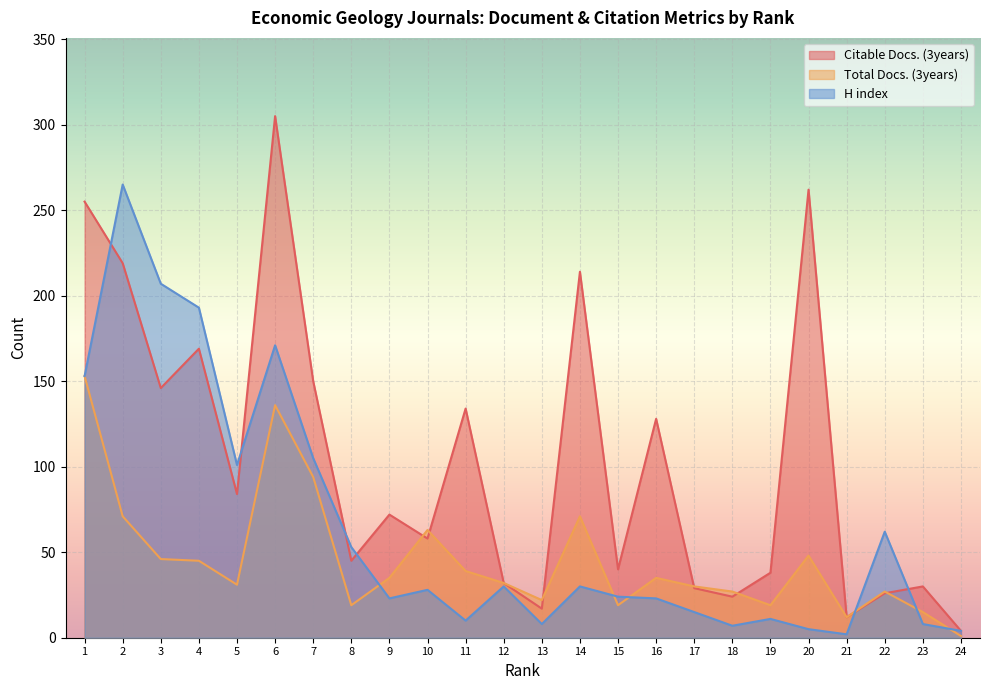

Which series has the widest spread of values?

Citable Docs. (3years)